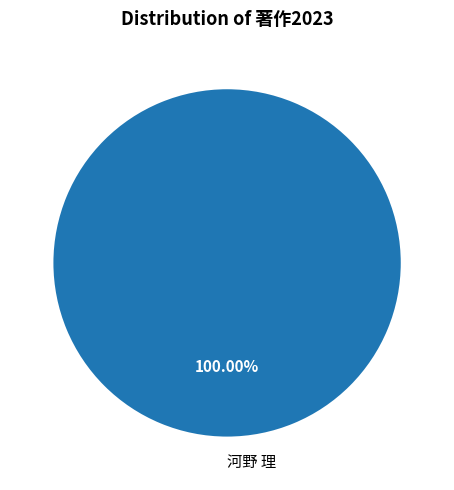

Which slice represents more than half of the pie?

河野 理